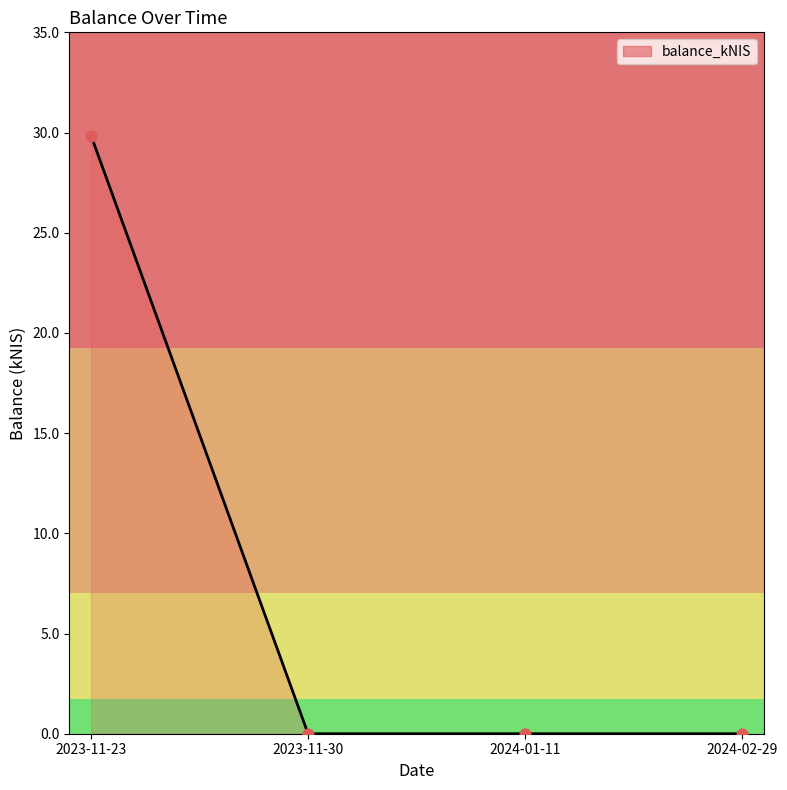

What is the change in value from 2023-11-23 to 2024-02-29?

-29.8